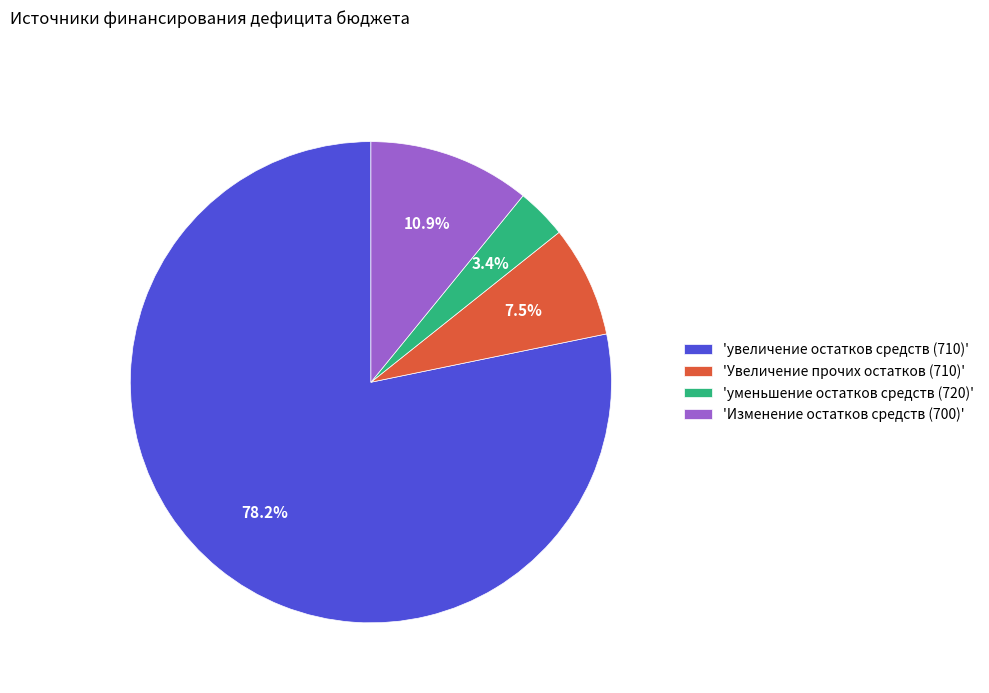

Which category has the smallest portion of the pie?

'уменьшение остатков средств (720)'